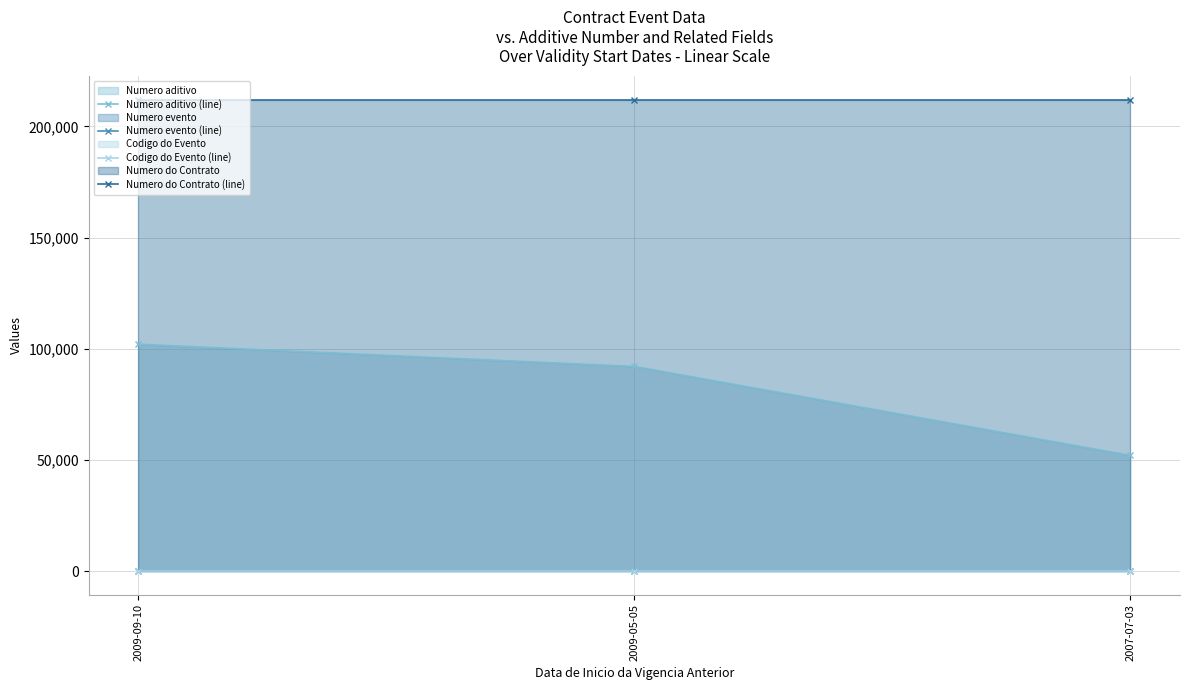

Where is Codigo do Evento (line) nearest to the value 6?

2009-09-10